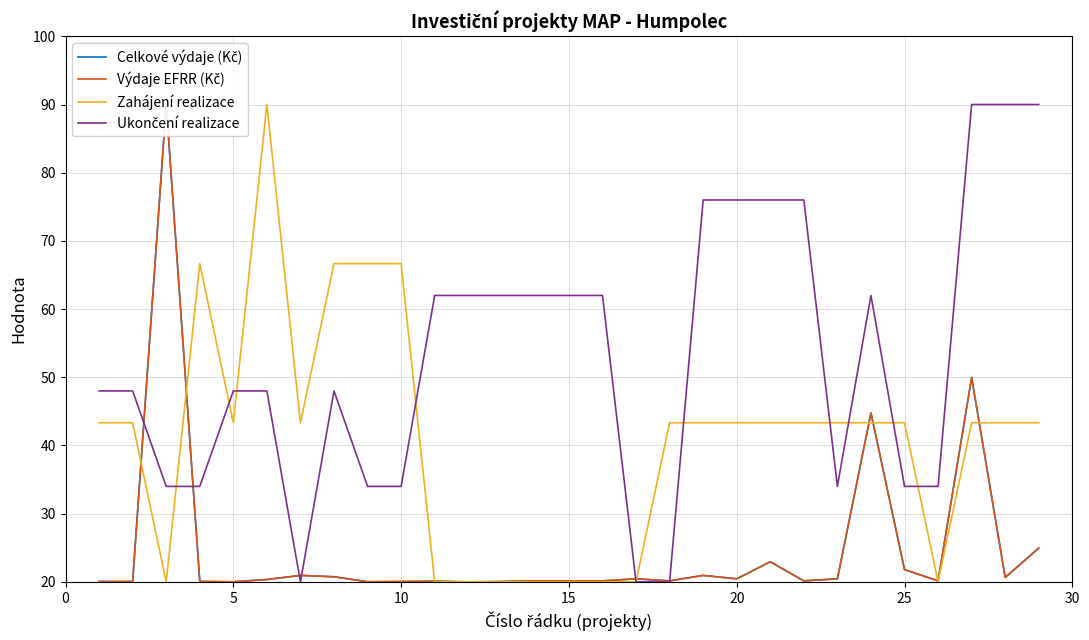

The Zahájení realizace series shows 20.0 at 15. True or false?

True